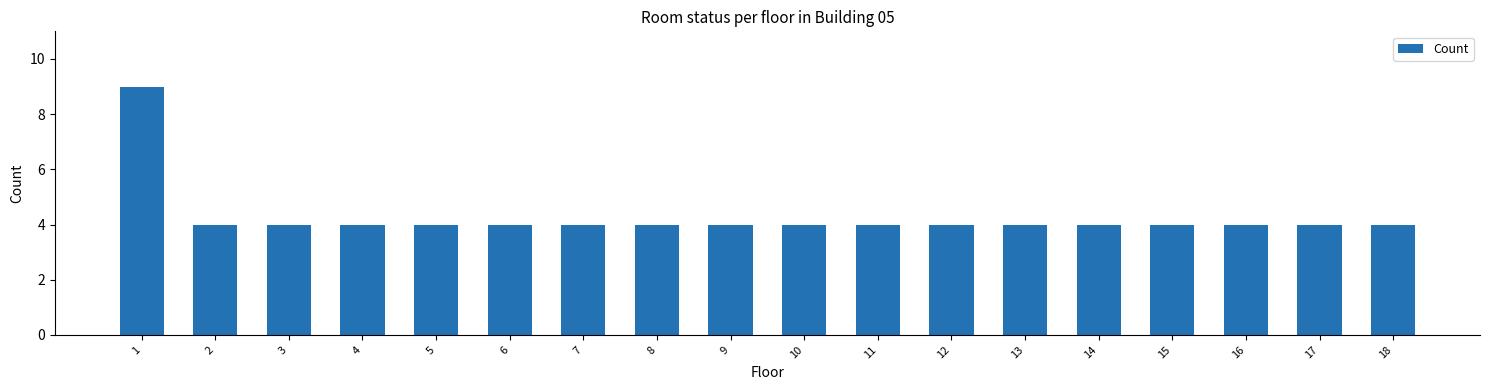

What is the approximate value at 15?

4